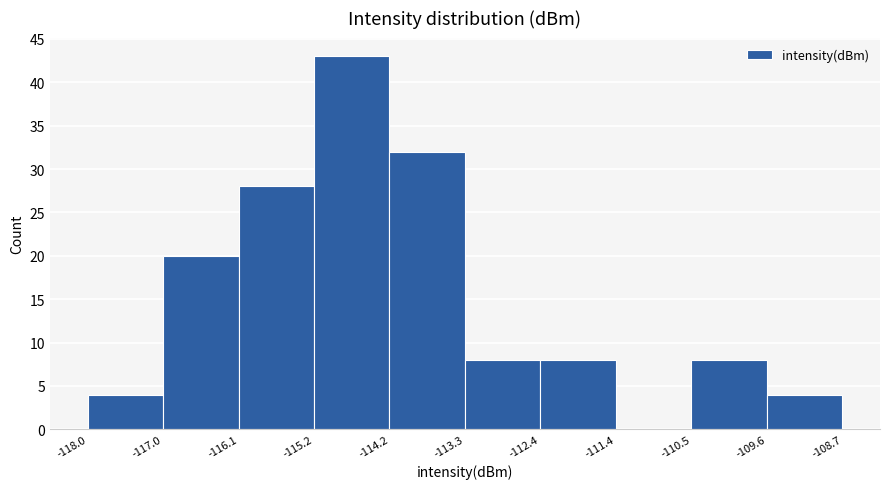

How tall is the bar that spans -118.0 to -117.0 on the x-axis? The values are not printed on the chart, so give them approximately, as read against the axis.

4